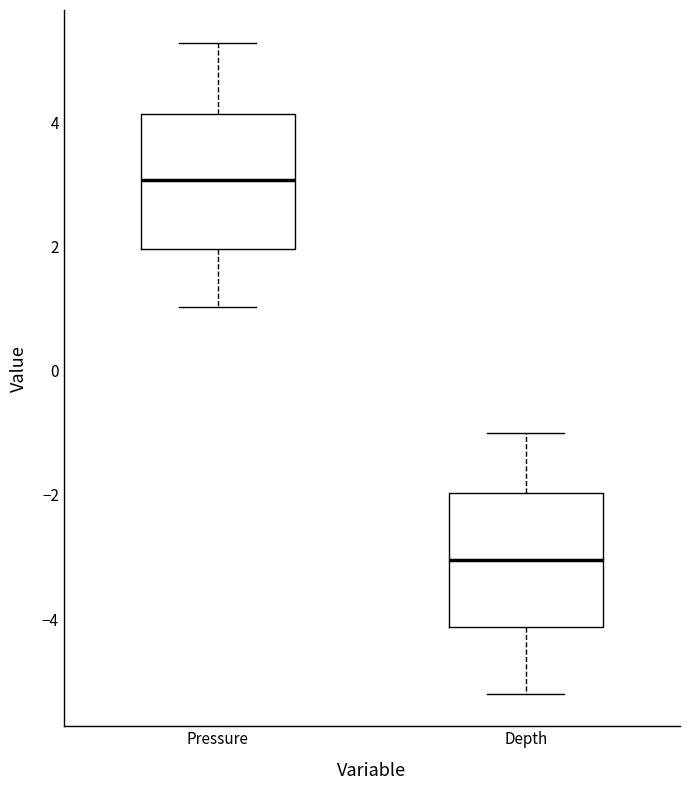

Reading left to right, read every box against the y-axis: the position of its median line, the range the box covers, and the ends of its whiskers. The values are not printed on the chart, so give them approximately, as read against the axis.

Pressure: median 3.0, box 2.0 to 4.2, whiskers 1.0 to 5.2
Depth: median -3.0, box -4.2 to -2.0, whiskers -5.2 to -1.0